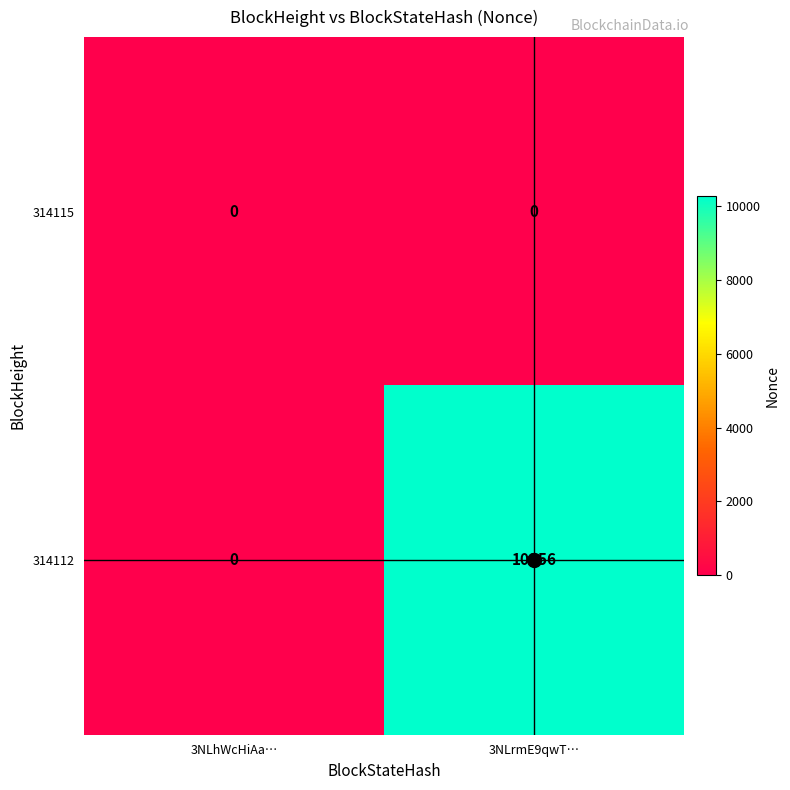

Rank the series by their average value, from highest to lowest.

314112, 314115